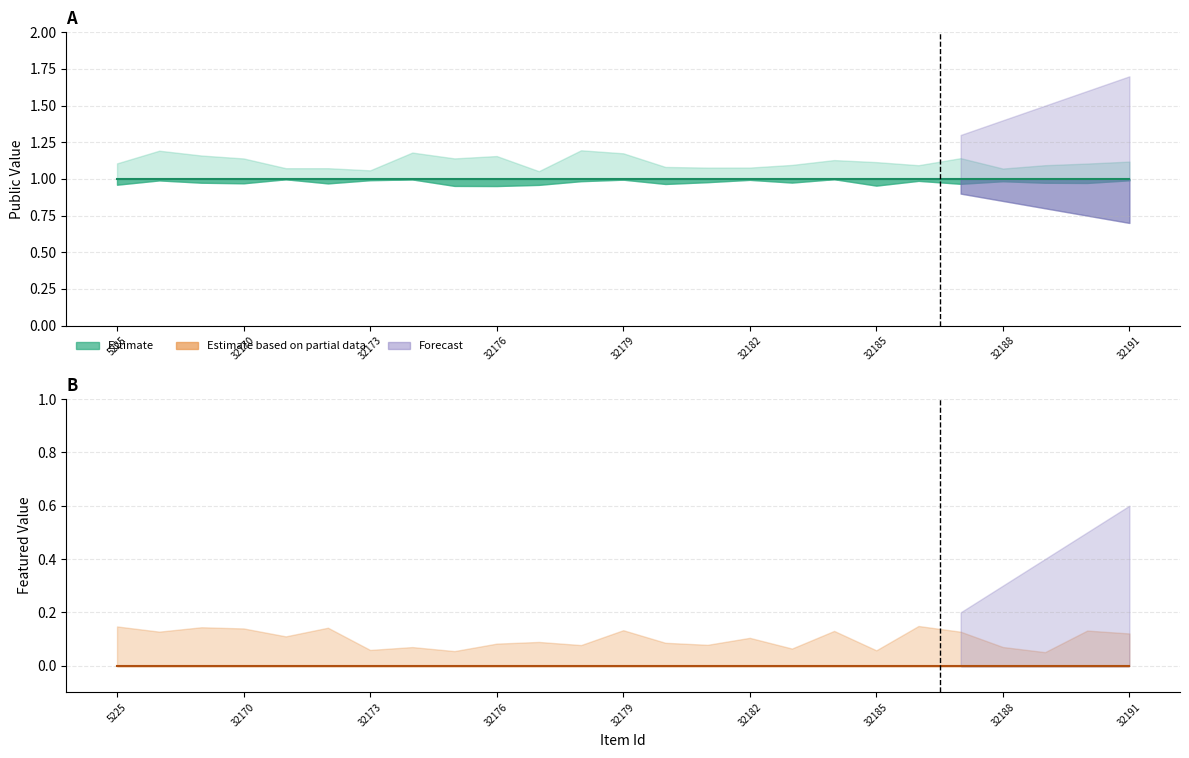

At which label does public reach its minimum?

5225